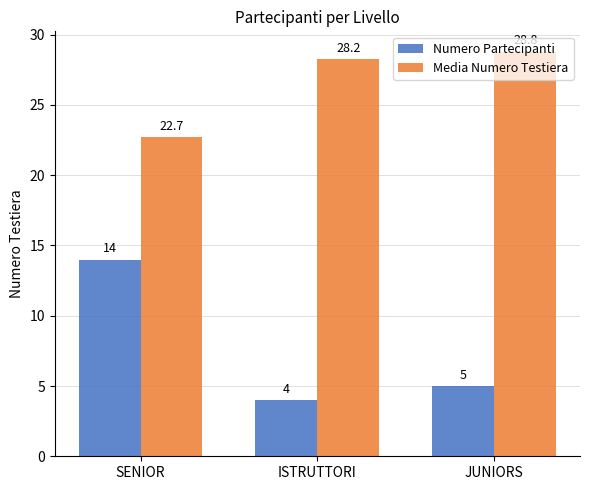

What is the difference between the maximum and minimum values in the Numero Partecipanti series?

10.0